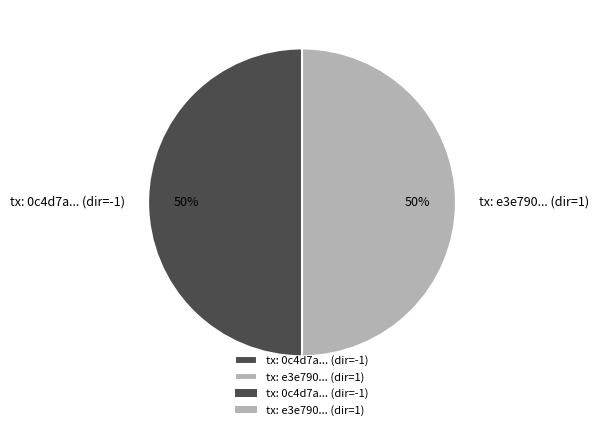

The tx: e3e790... (dir=1) slice represents 43% of the pie. True or false?

False